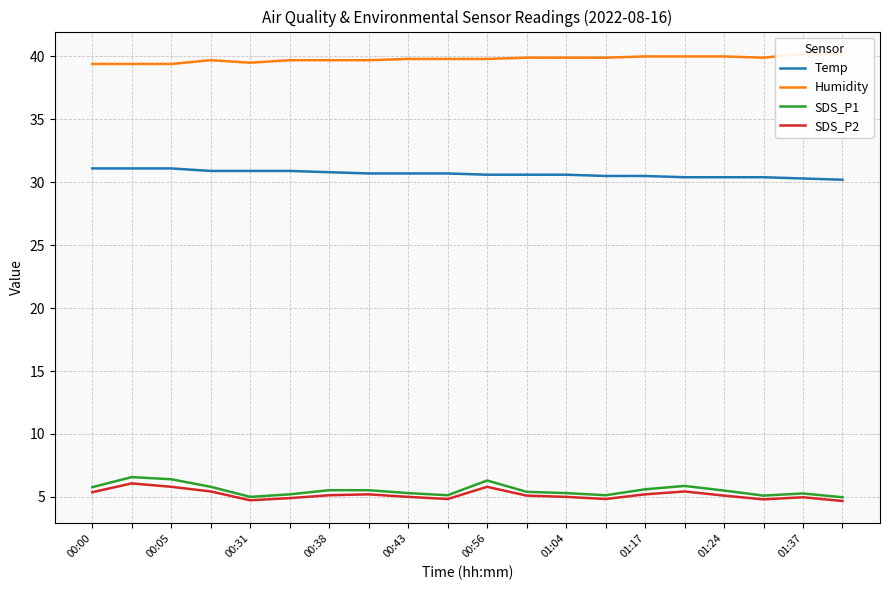

True or false: Temp and SDS_P1 cross at least once.

False